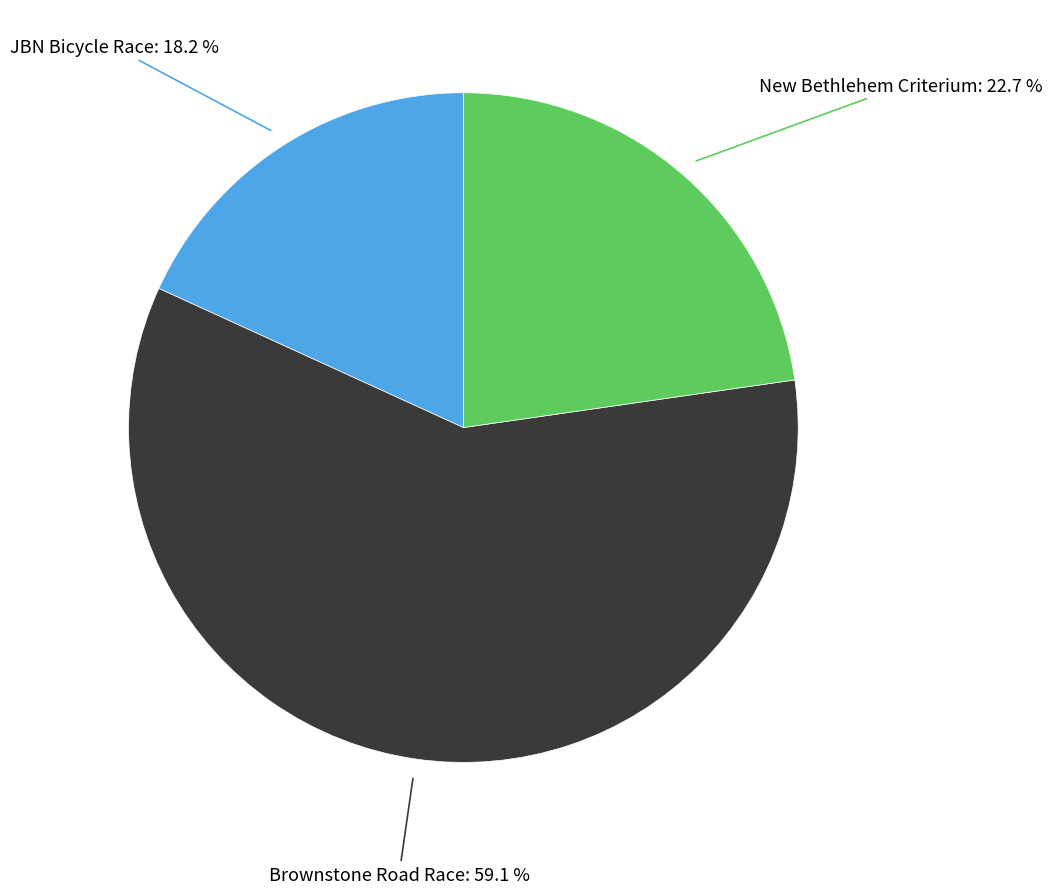

Is there a majority slice in this chart?

Yes